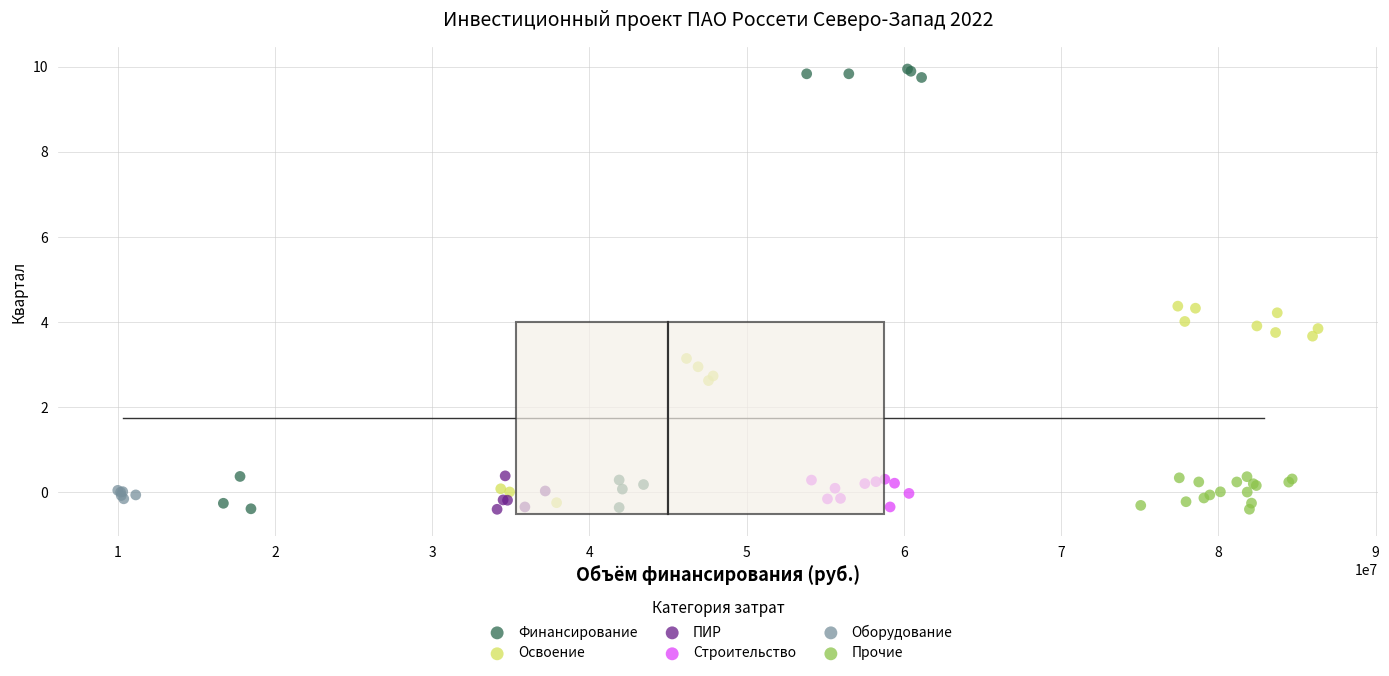

Which series contains the highest Y value?

Финансирование